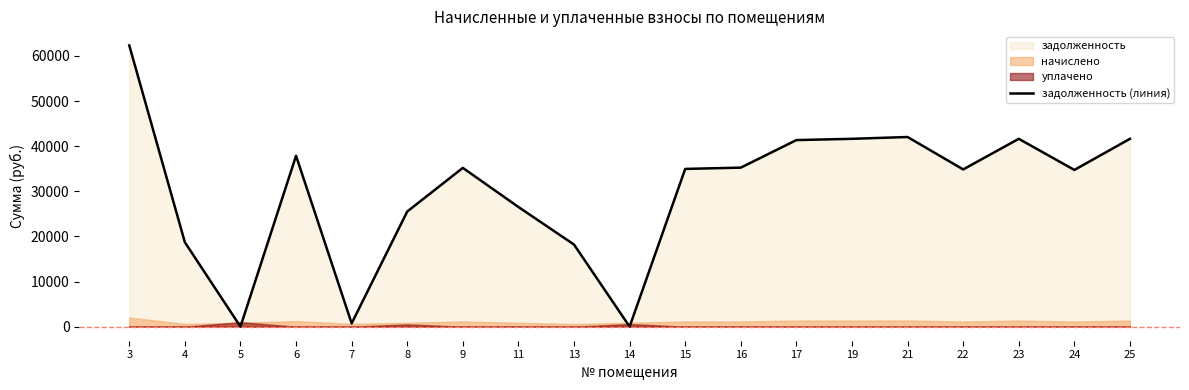

What is the difference between the values at 11 and 9?

8669.5